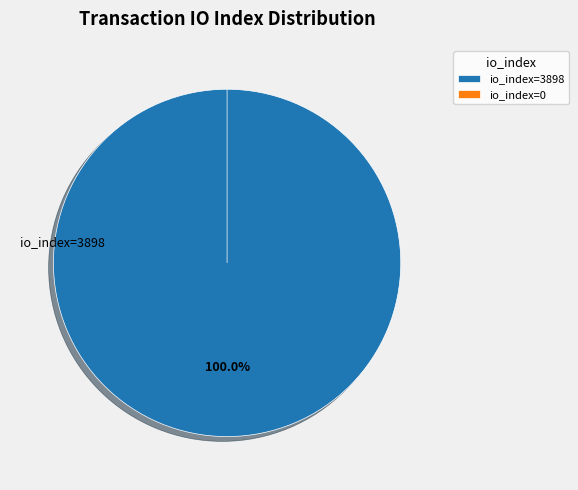

To the nearest percent, what is the average slice percentage?

50%